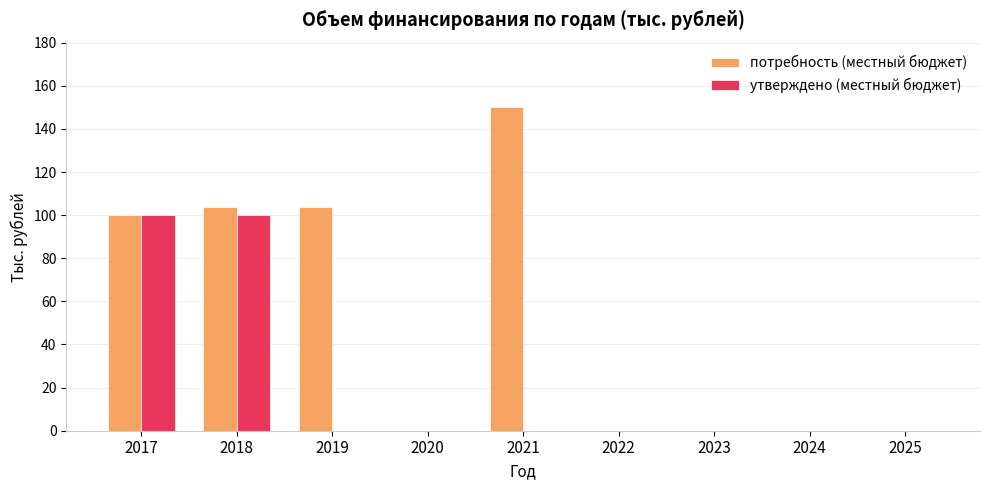

What are all the series names shown in the legend?

потребность (местный бюджет), утверждено (местный бюджет)